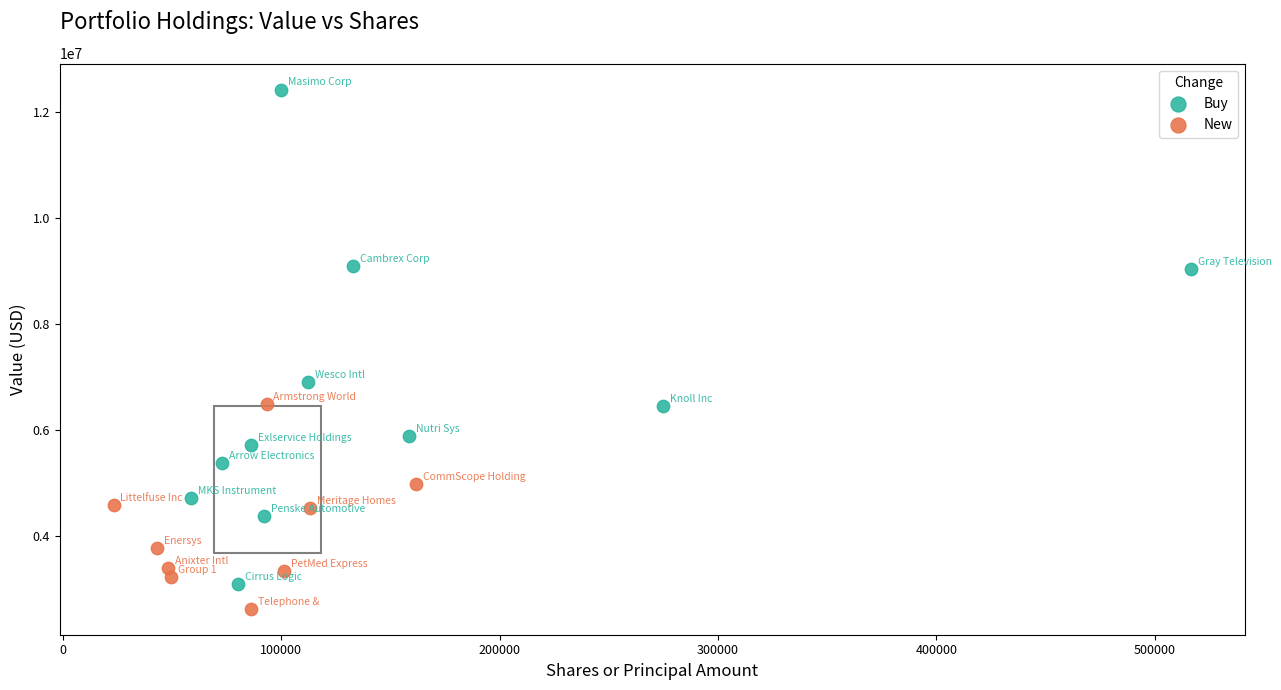

Which series has the largest Y range (max minus min)?

Buy